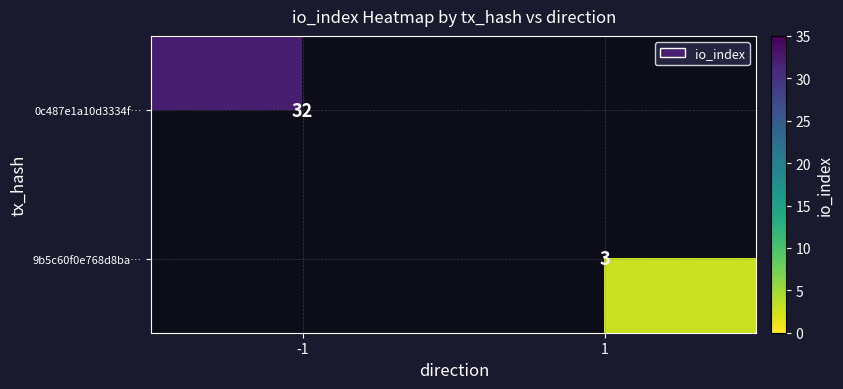

The 0c487e1a10d3334f… series shows 32 at -1. True or false?

True